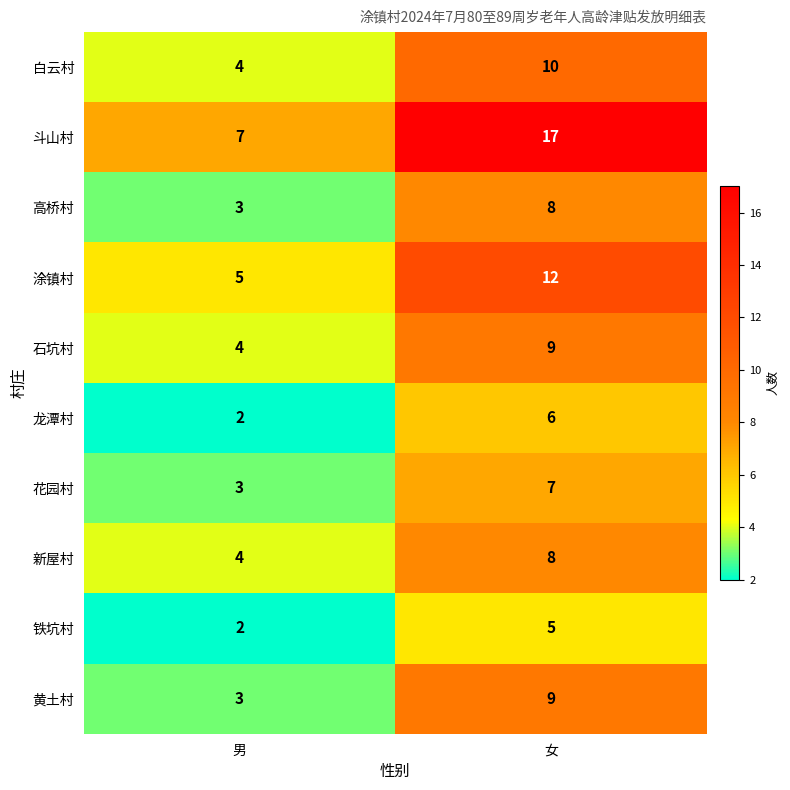

Rank the categories by 涂镇村 value from lowest to highest.

男, 女